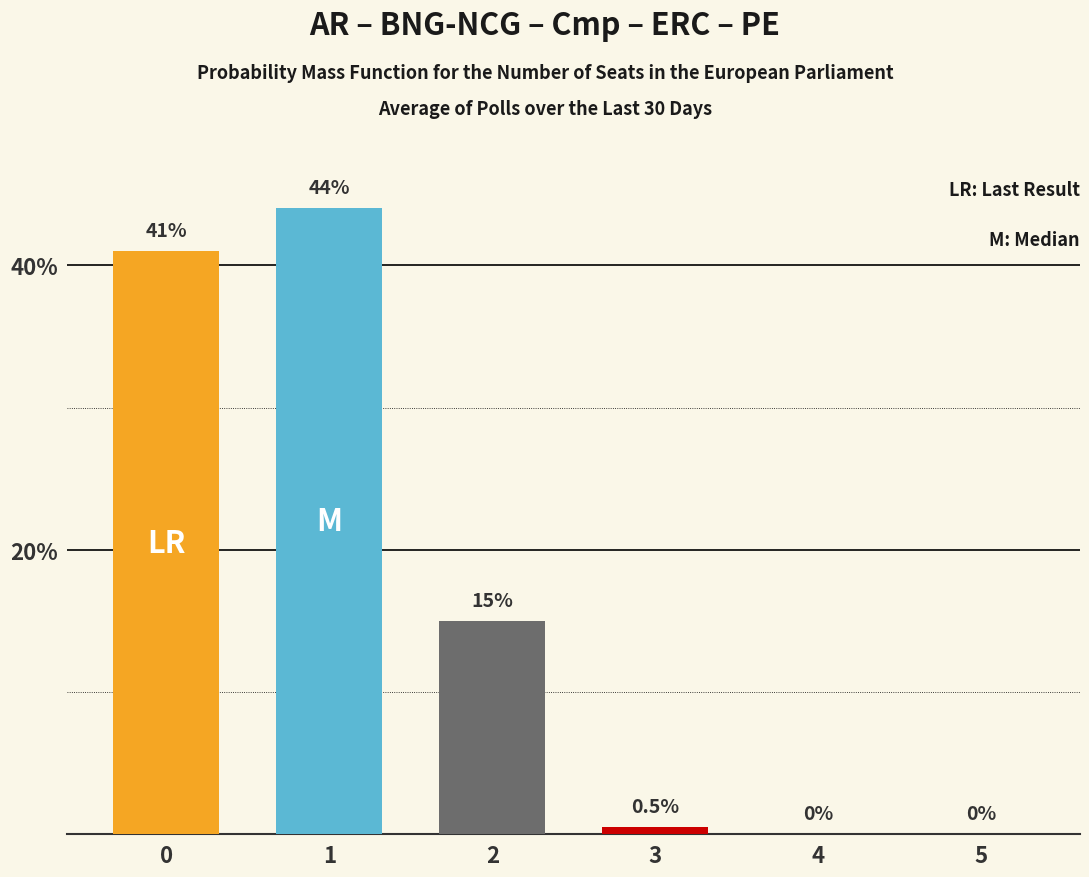

At which category is the sum across all series the highest?

1